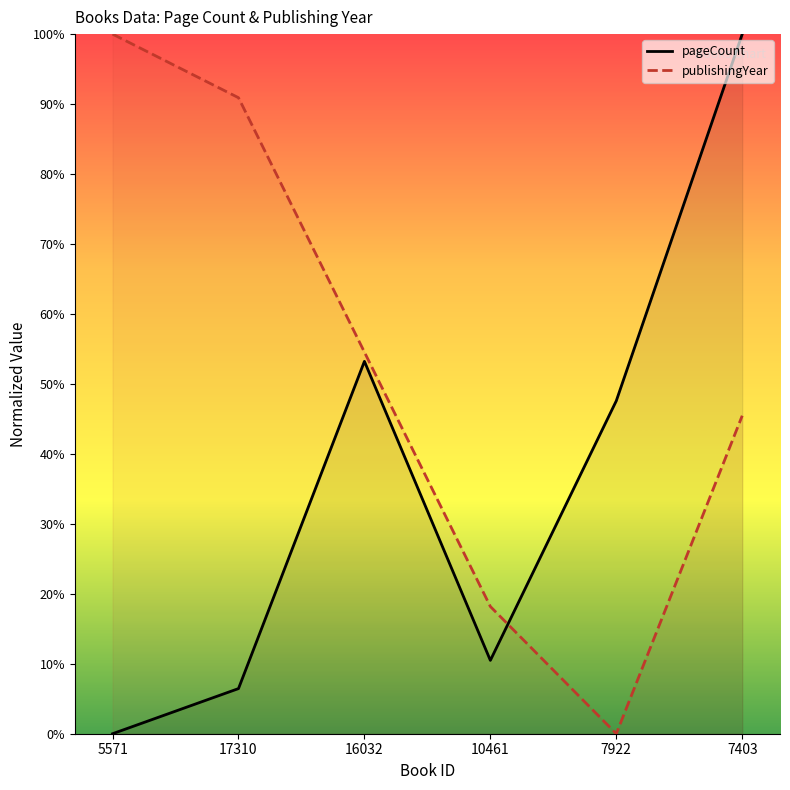

The publishingYear series shows -48.0 at 7922. True or false?

False